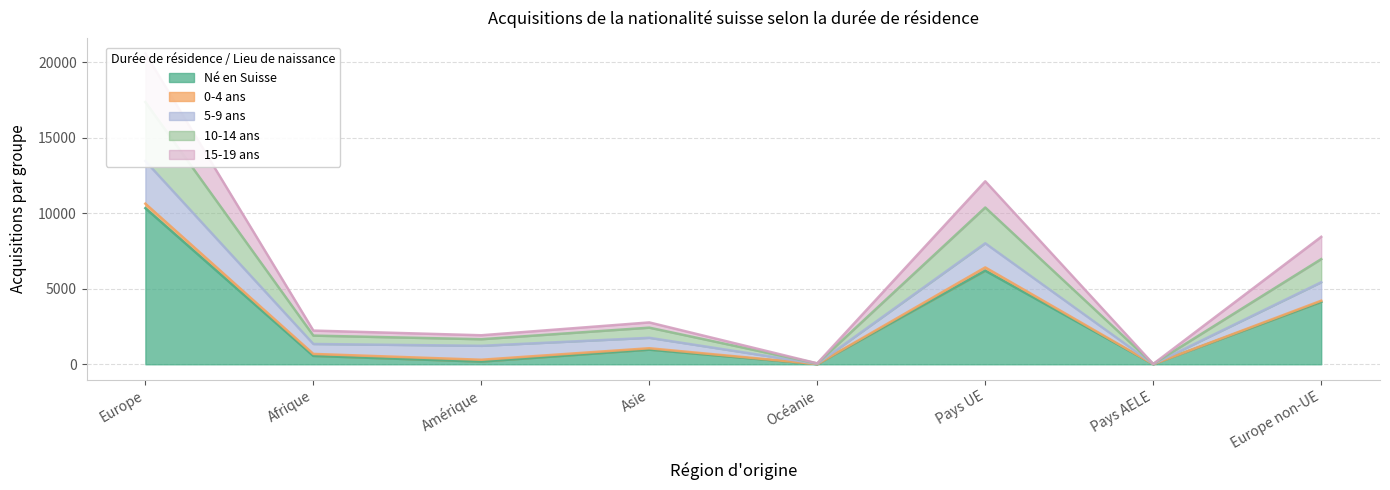

The value of Né en Suisse at Pays UE is 10108. True or false?

False